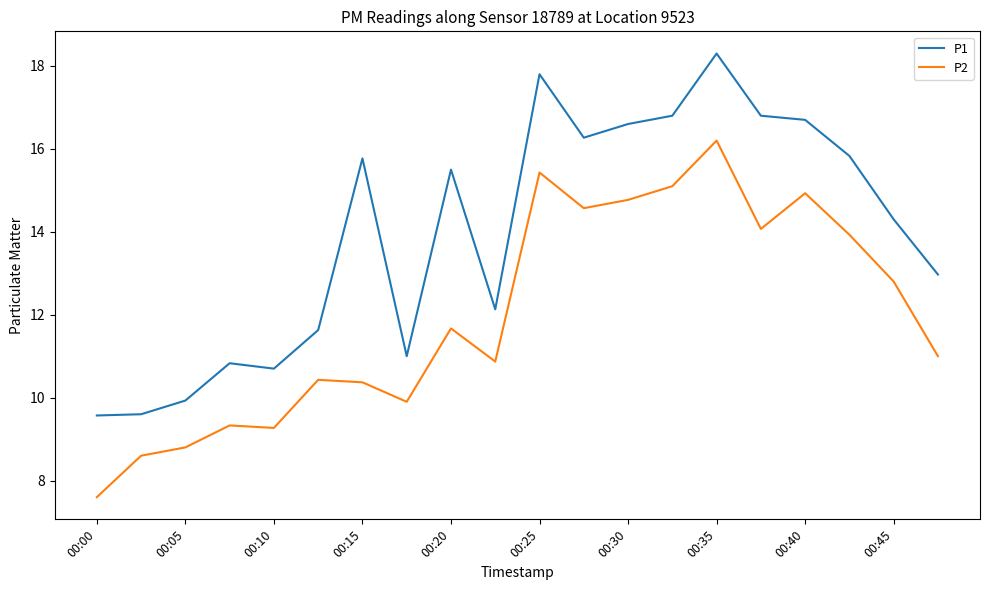

True or false: P2 and P1 intersect in this chart.

False